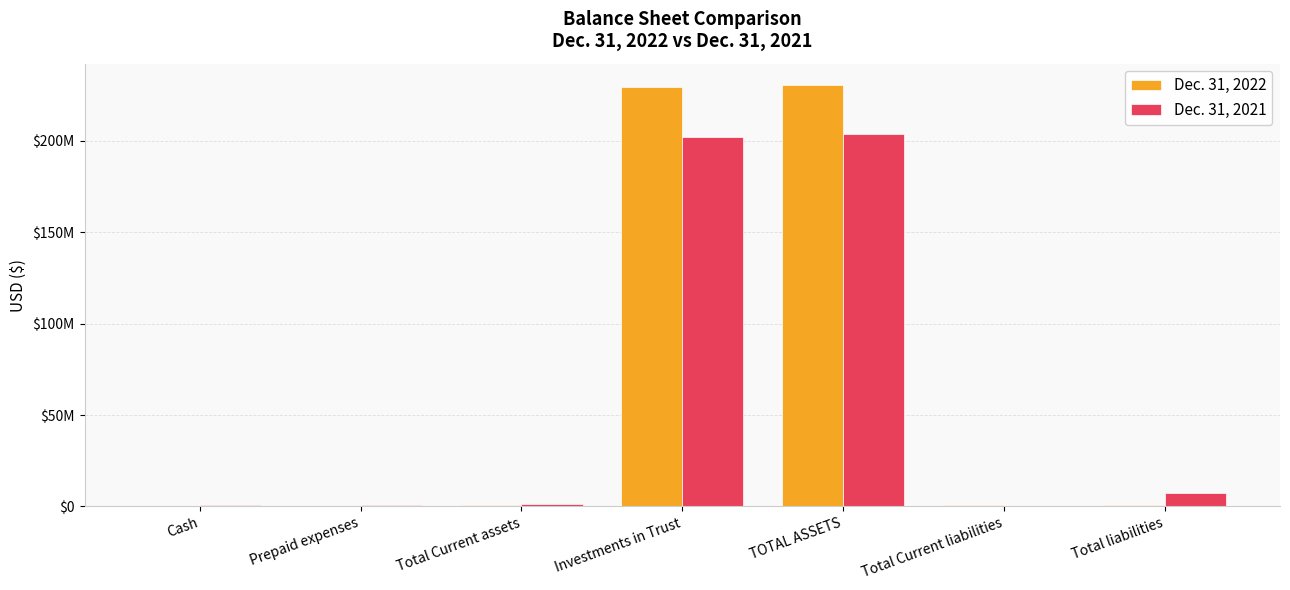

Is the value of Dec. 31, 2021 at Total Current liabilities greater than the value of Dec. 31, 2022 at Total Current assets?

No